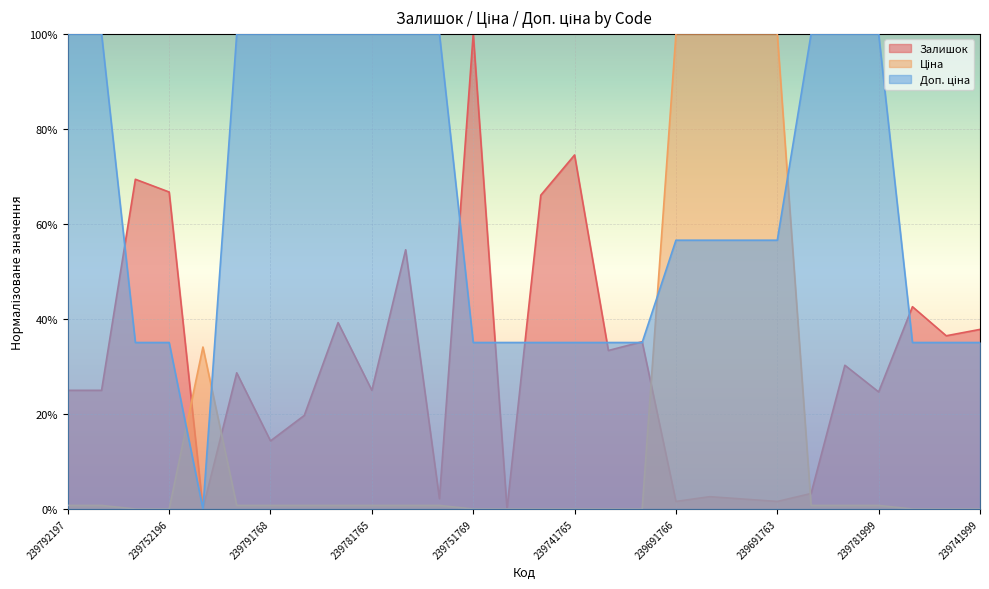

Which series has the largest total across all categories?

Доп. ціна